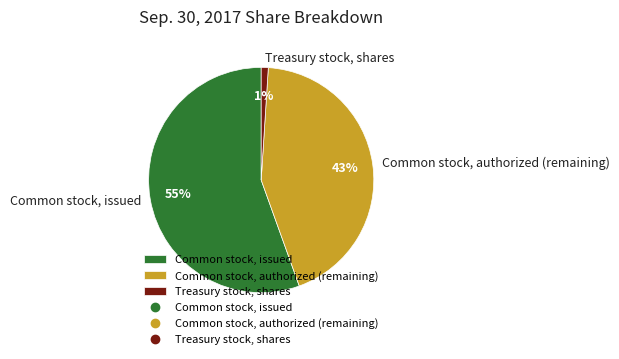

Which slice is the smallest?

Treasury stock, shares